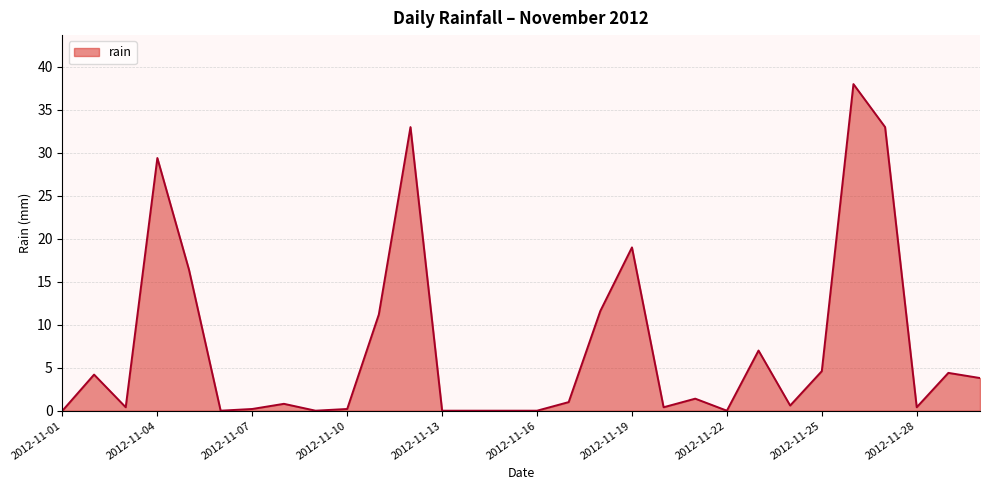

True or false: the data has more than 2 interior local peaks.

True